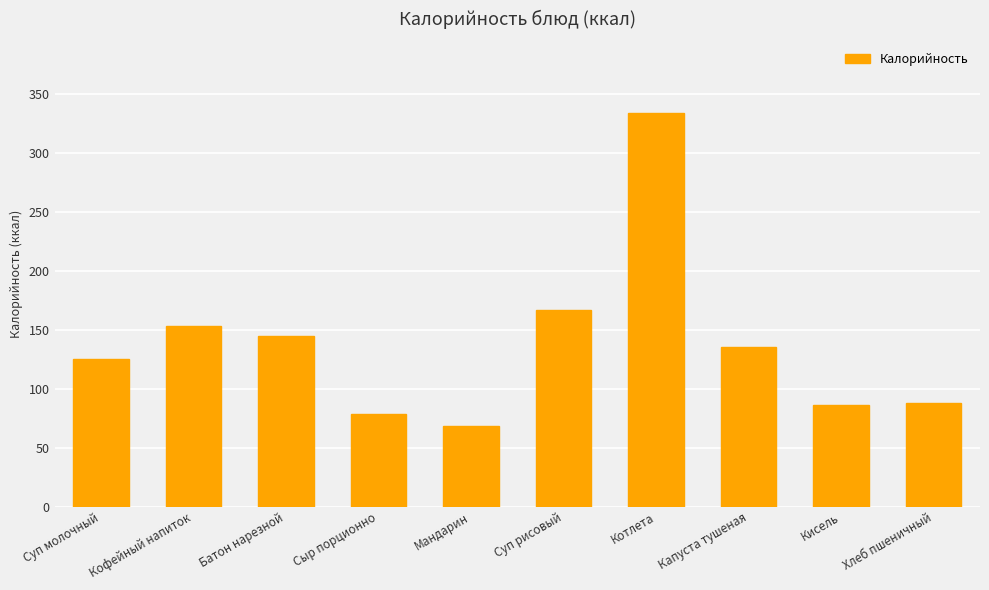

Which has a higher value, Котлета or Сыр порционно?

Котлета